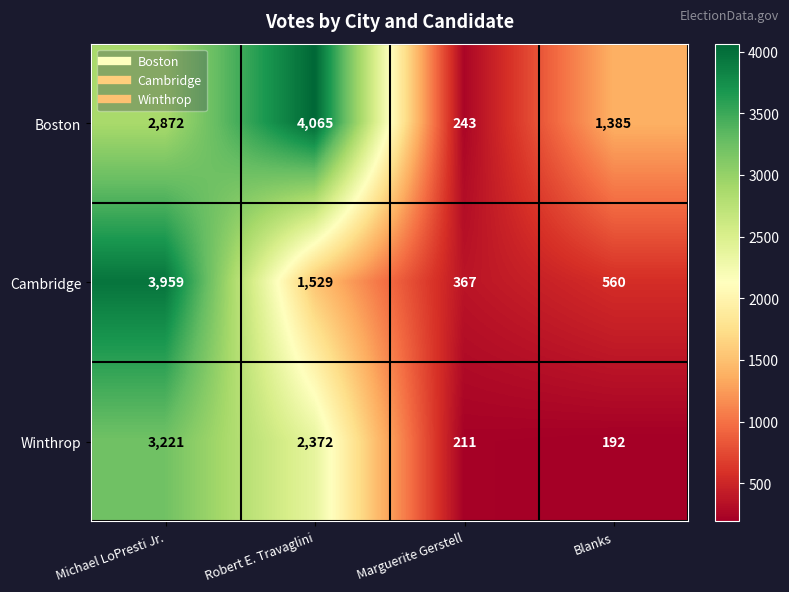

Is it true that Winthrop equals 4109 at Robert E. Travaglini?

False